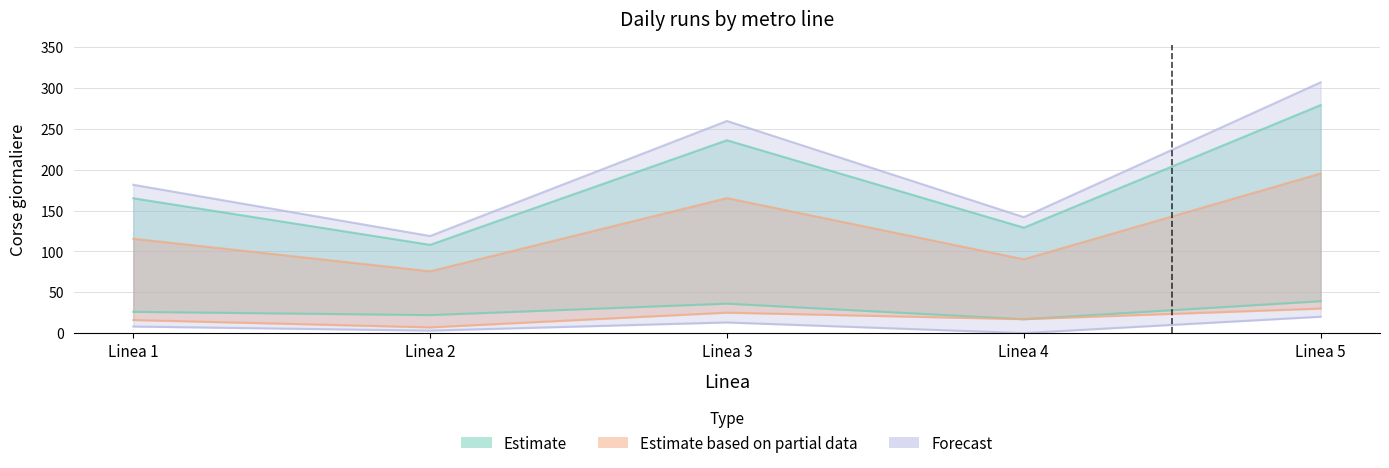

True or false: corse_sera has a value of 8 at Linea 1.

True